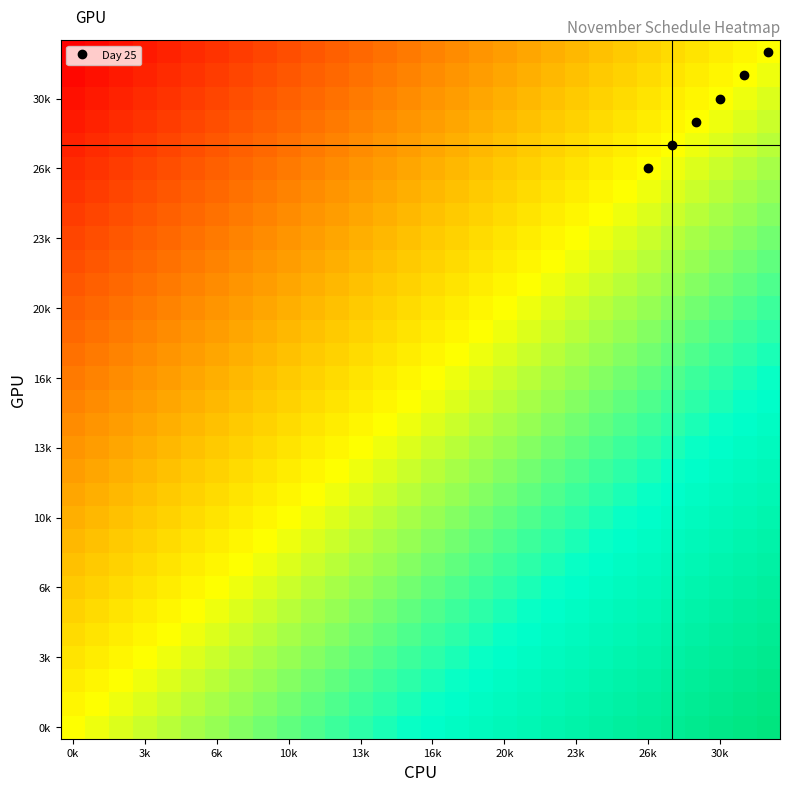

At which category is the sum across all series the highest?

29